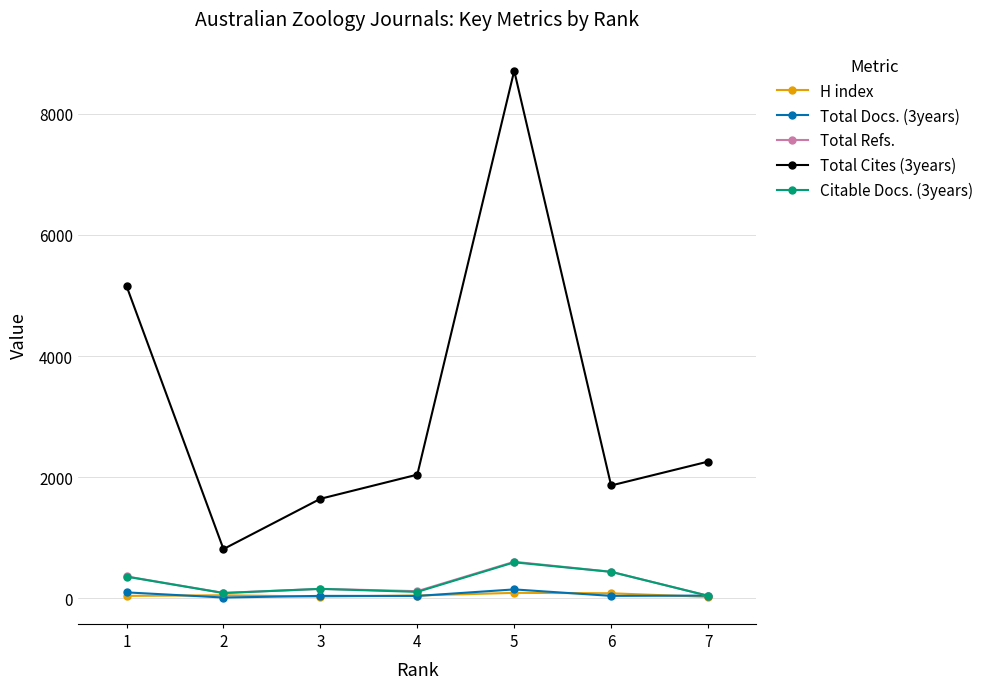

What is the value of the Total Refs. point at the 3rd from the left?

157